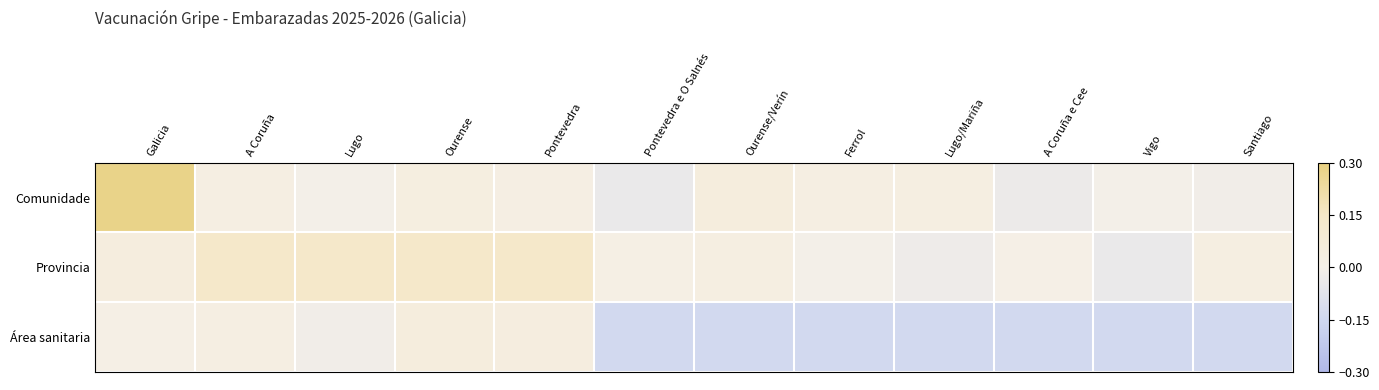

What is the total value across all series at Ourense/Verín?

-0.1